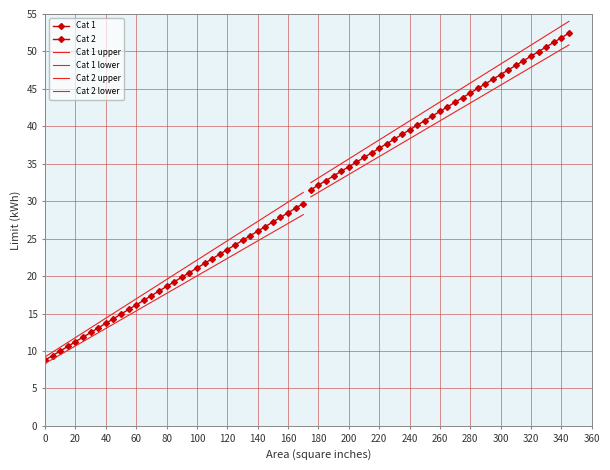

Which series has the largest range (max minus min)?

Cat 1 upper